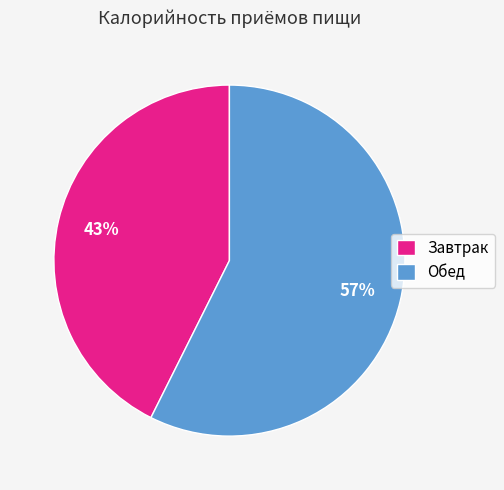

How many segments does this pie chart have?

2